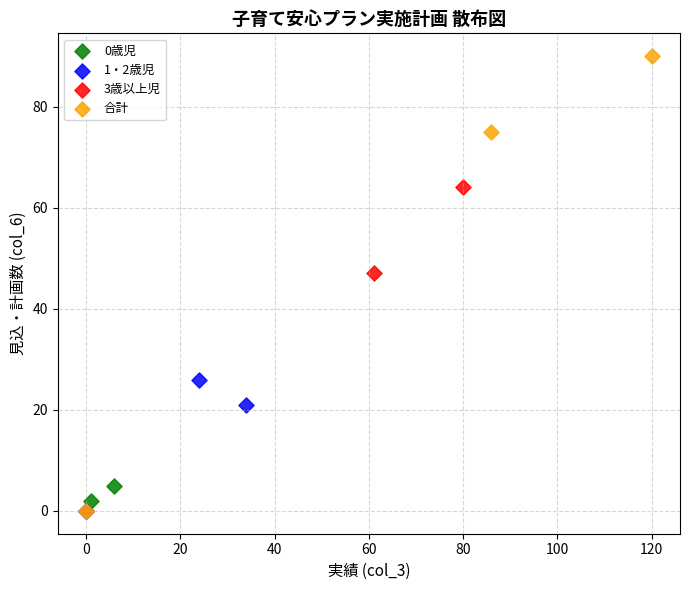

Which series reaches the maximum Y coordinate?

合計